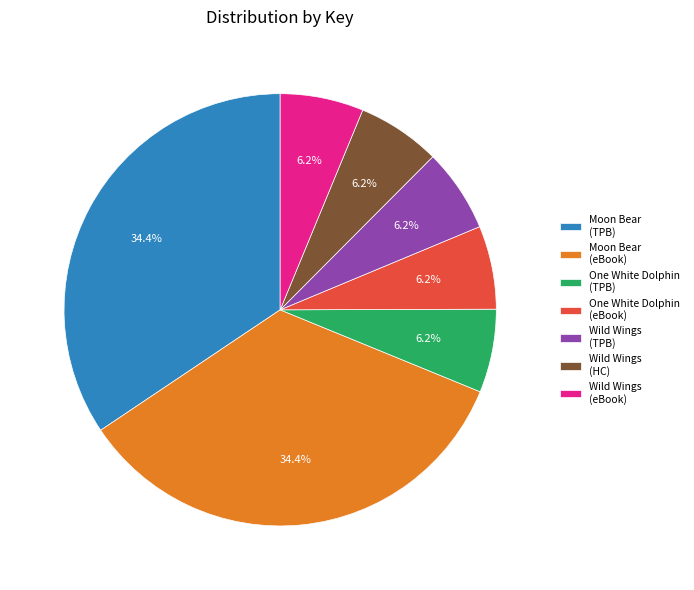

Does Moon Bear (TPB) represent more than half of the total?

No